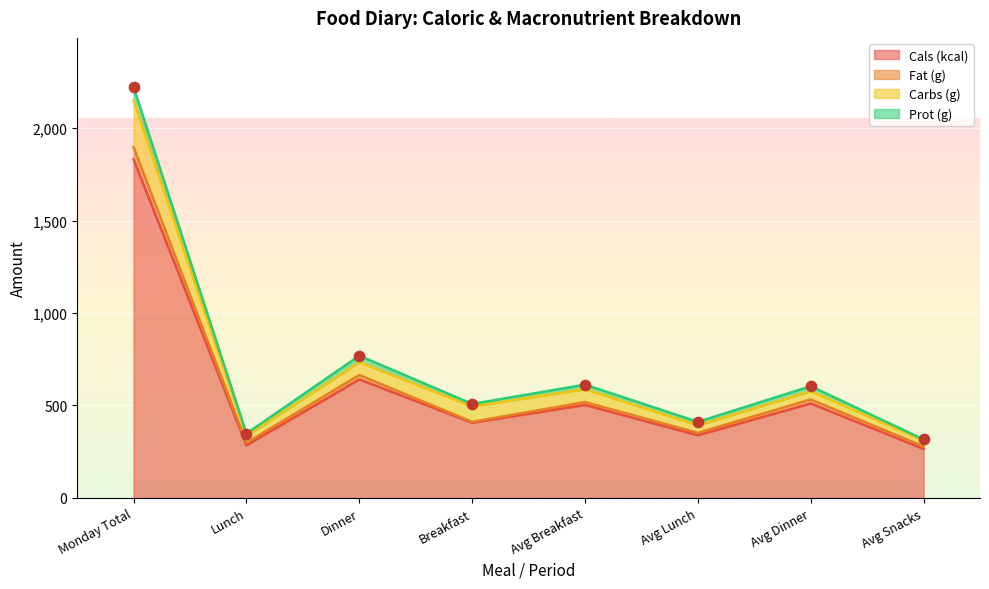

At how many categories does at least one series exceed 945?

1